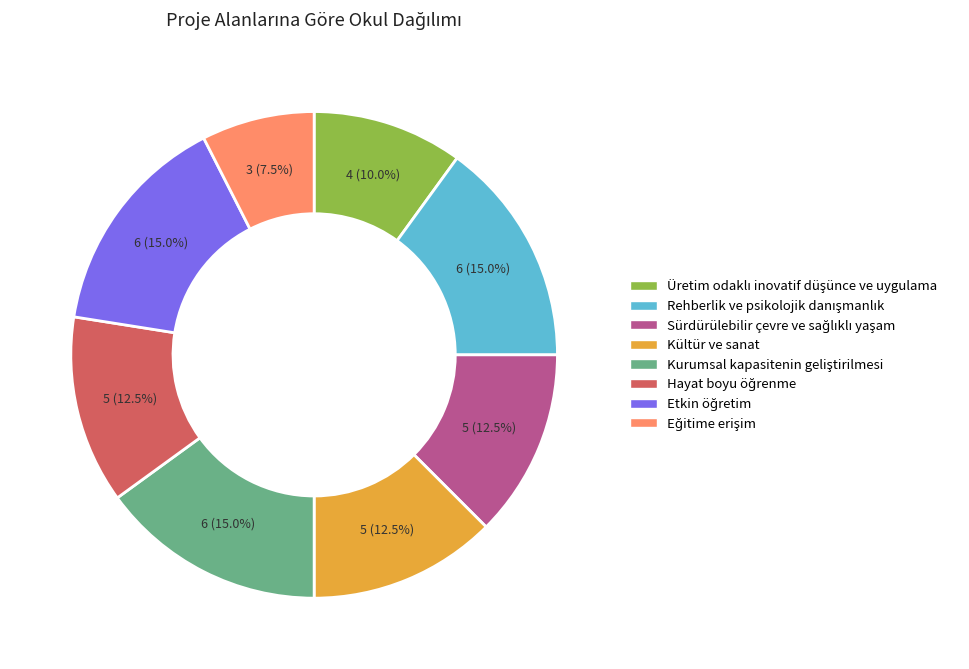

What percentage is NOT represented by Kültür ve sanat?

87.5%